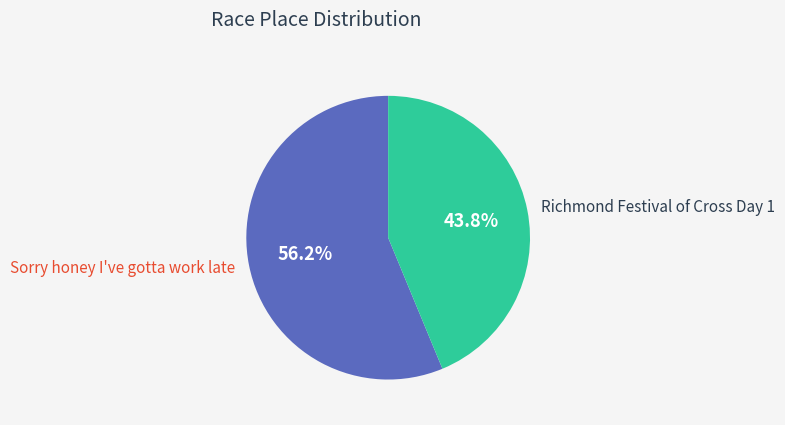

What is the ratio of the value at Richmond Festival of Cross Day 1 to the value at Sorry honey I've gotta work late?

0.8